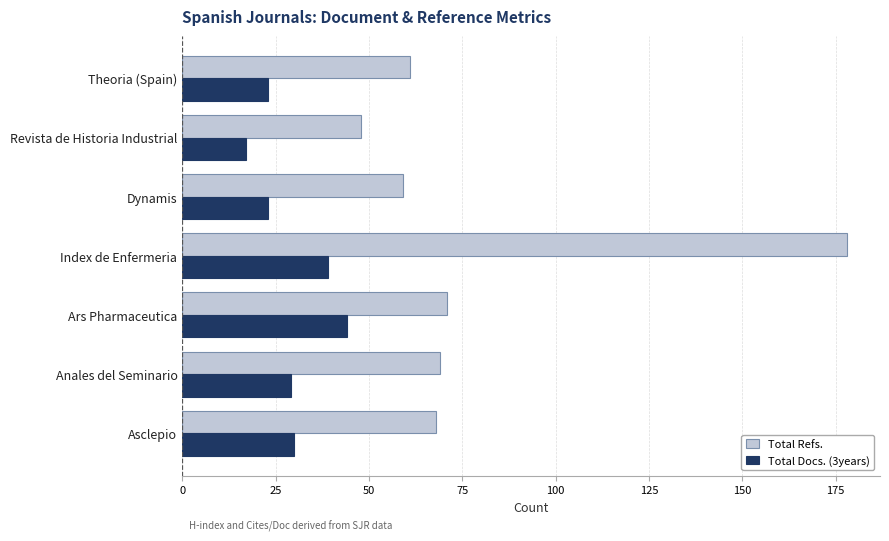

Which series changed the most between Index de Enfermeria and Revista de Historia Industrial?

Total Refs.